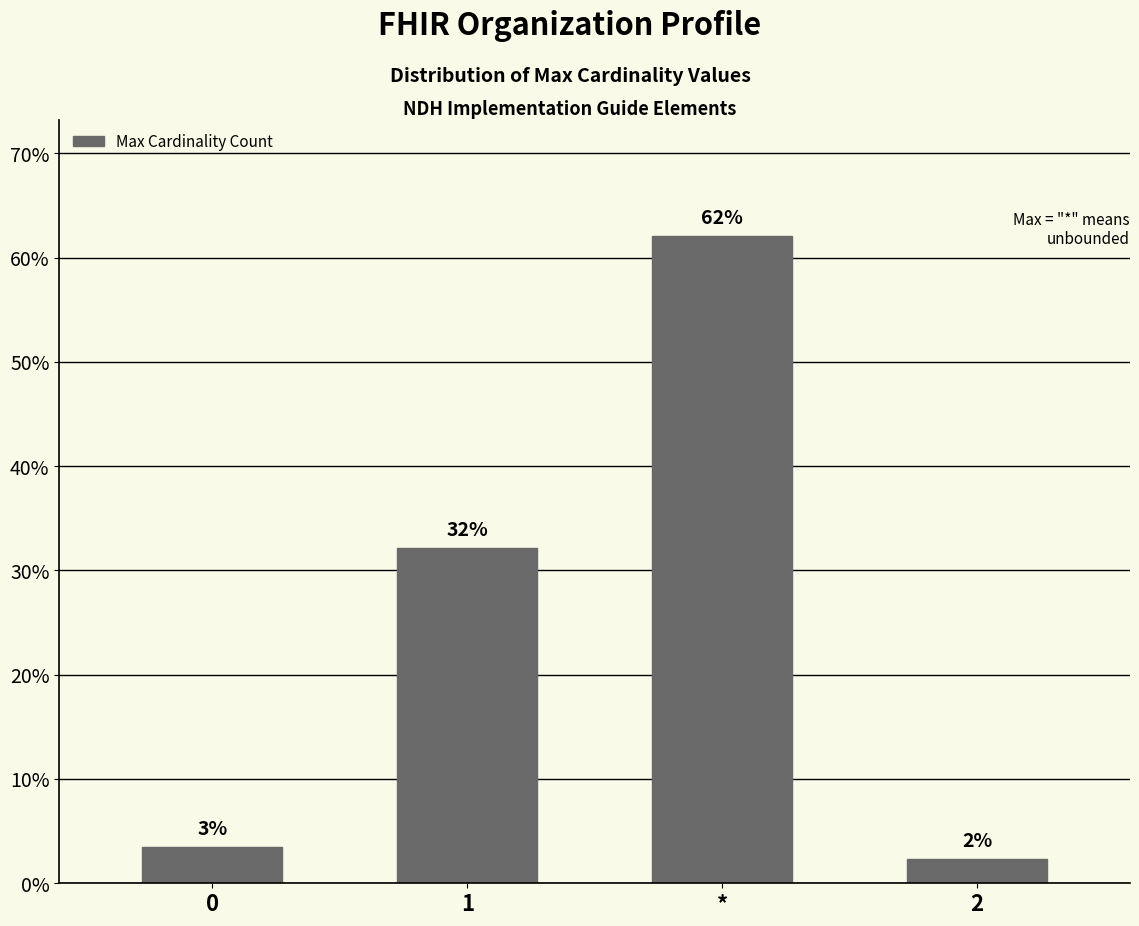

What is the change in value from 0 to 1?

+28.7